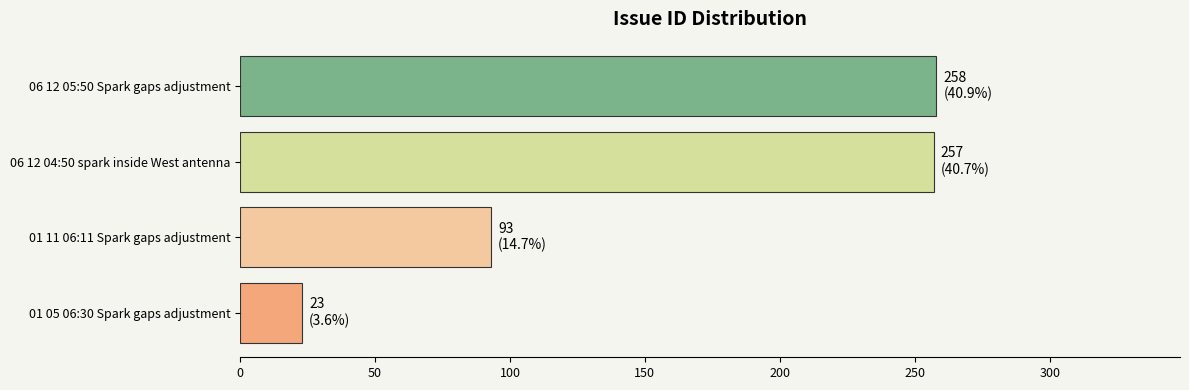

Are the bars horizontal?

Yes